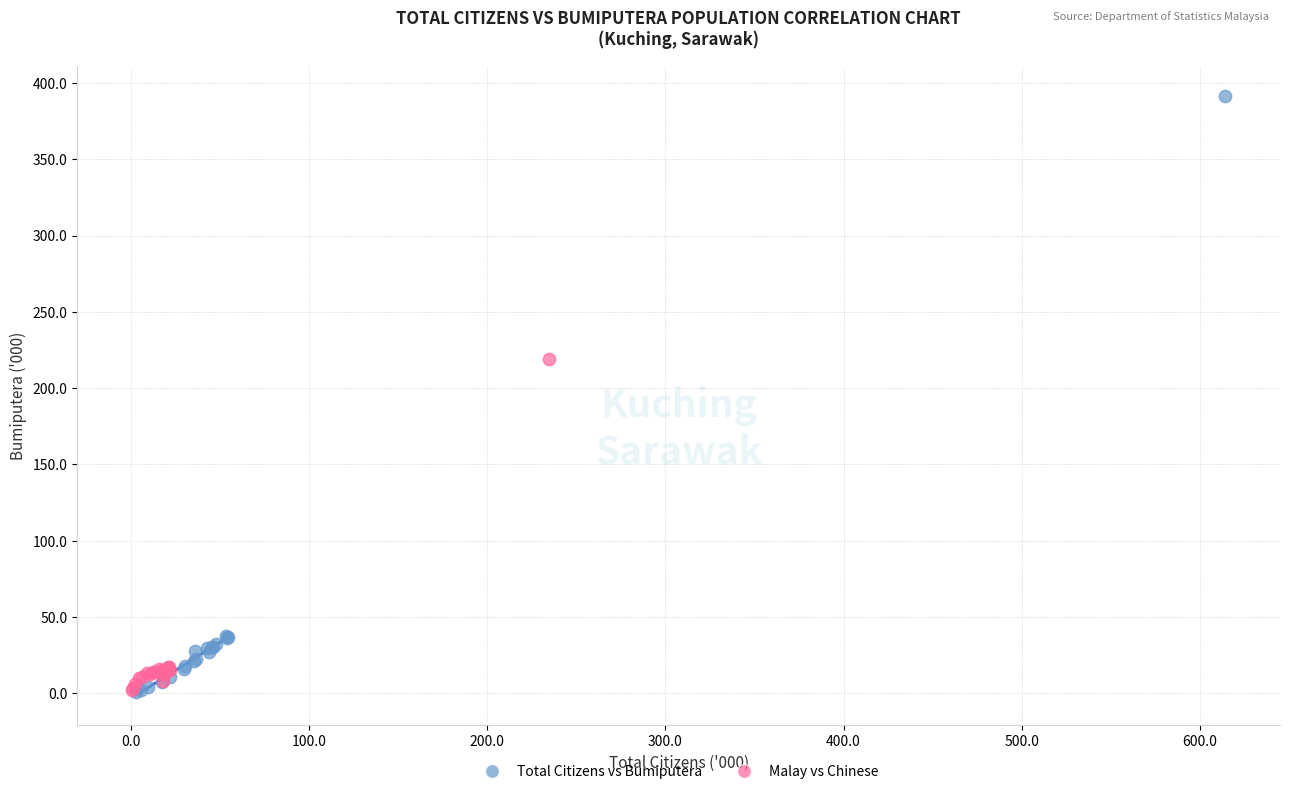

Which series has the widest spread of Y values?

Total Citizens vs Bumiputera